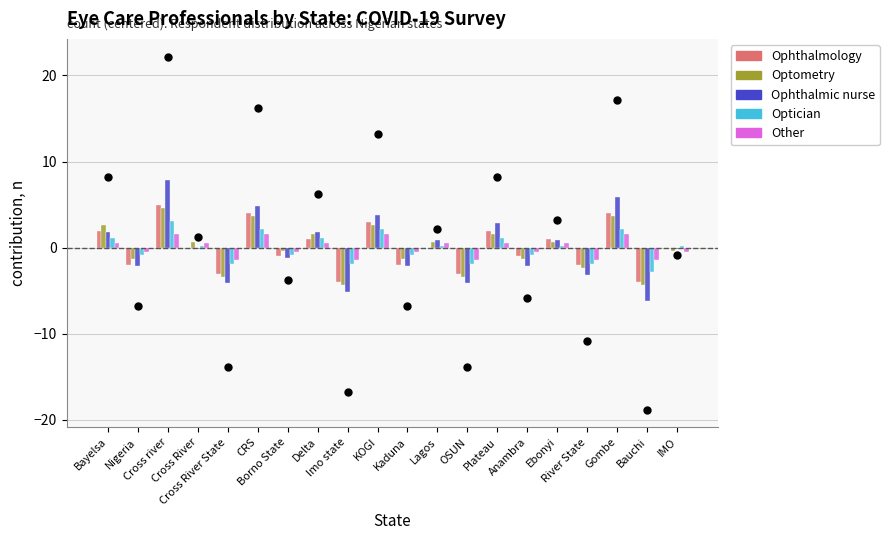

What are all the series names shown in the legend?

Ophthalmology, Optometry, Ophthalmic nurse, Optician, Other